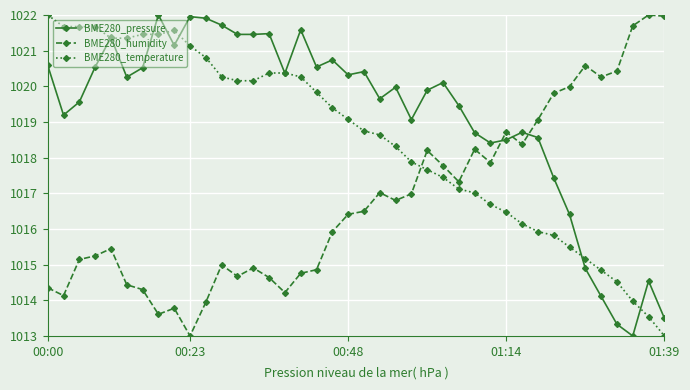

Does the chart display data point markers on the line(s)?

Yes